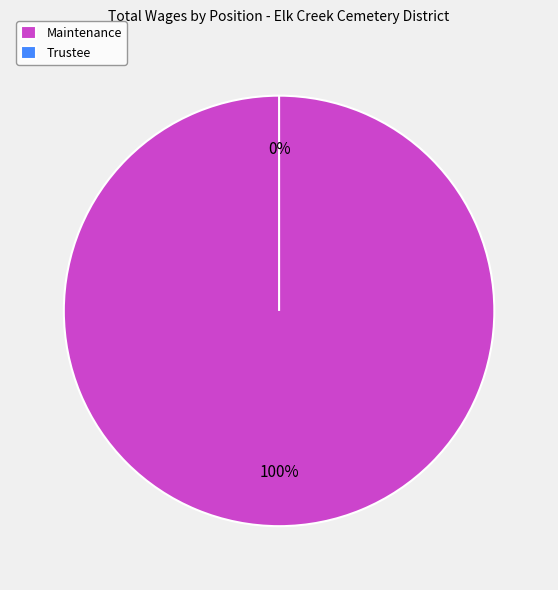

What is the majority slice?

Maintenance